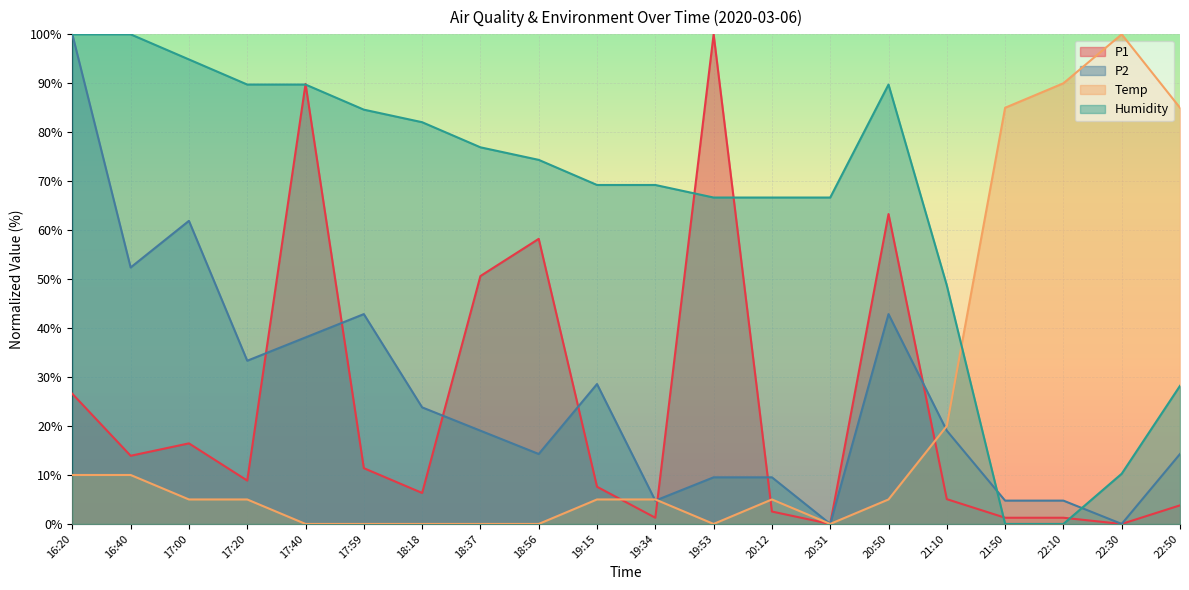

Which category has the lowest value in the Temp series?

17:40